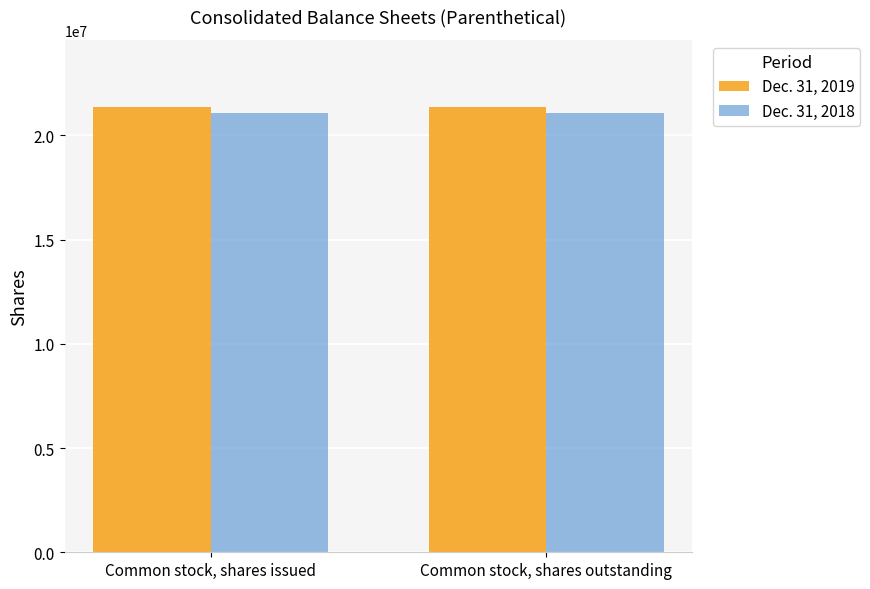

Rank the series at Common stock, shares outstanding from lowest to highest value.

Dec. 31, 2018, Dec. 31, 2019